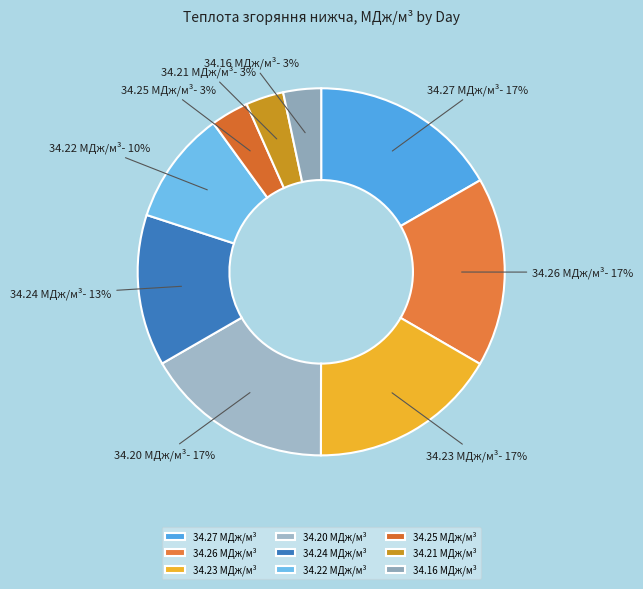

To the nearest percent, what portion does 34.24 МДж/м³ represent?

13%